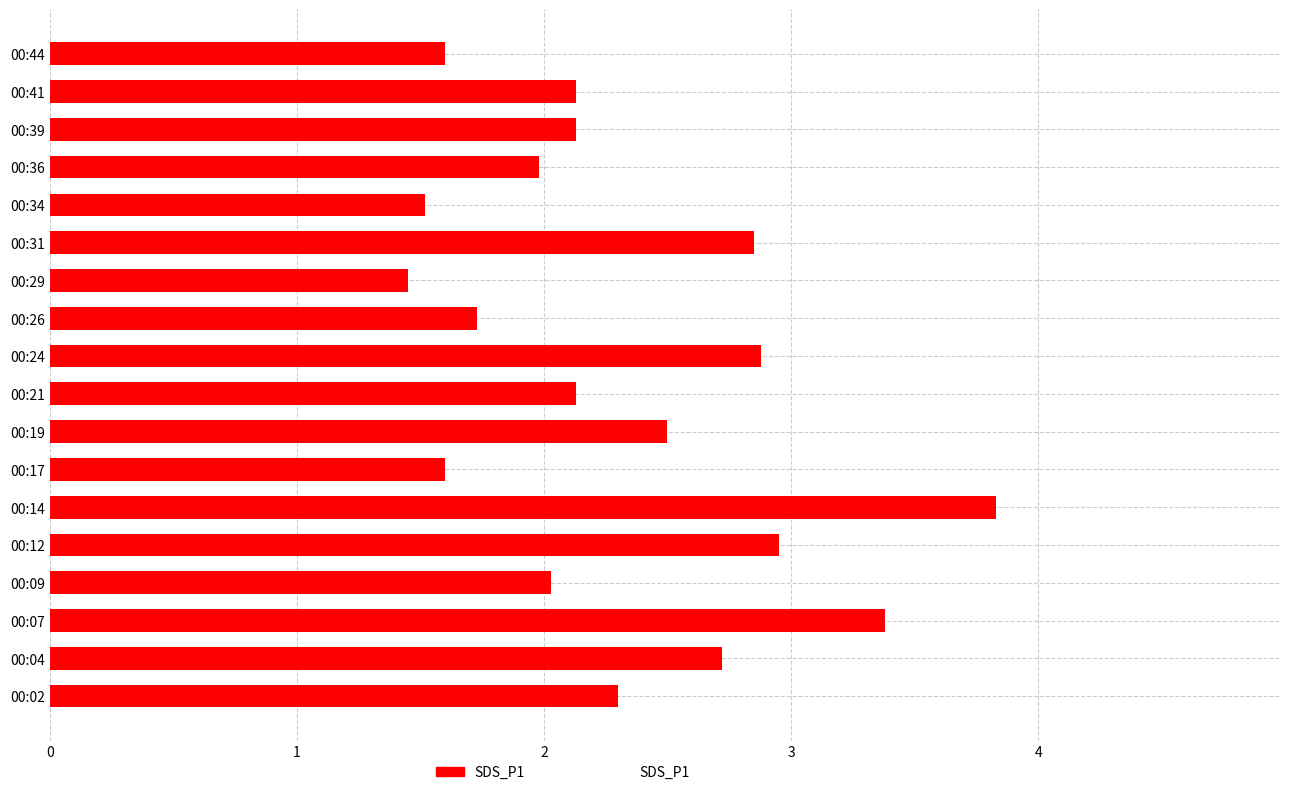

Which label corresponds to the largest value in the chart?

00:14